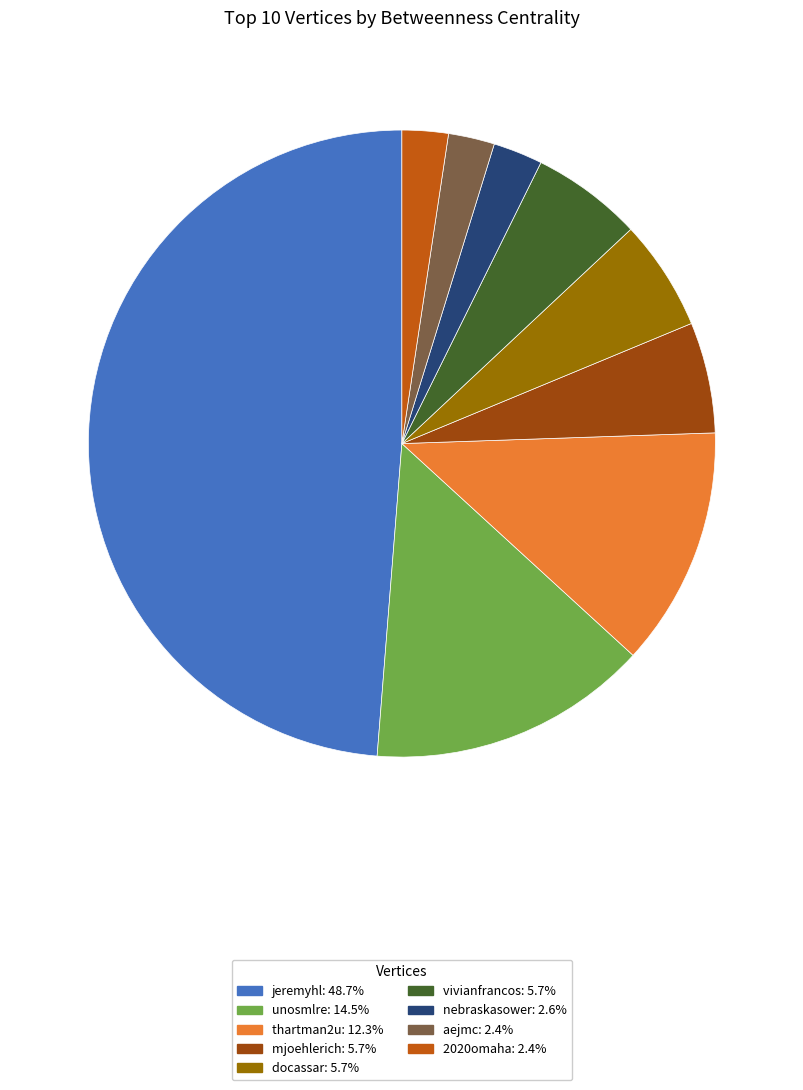

Do unosmlre and nebraskasower together represent more than half of the pie?

No